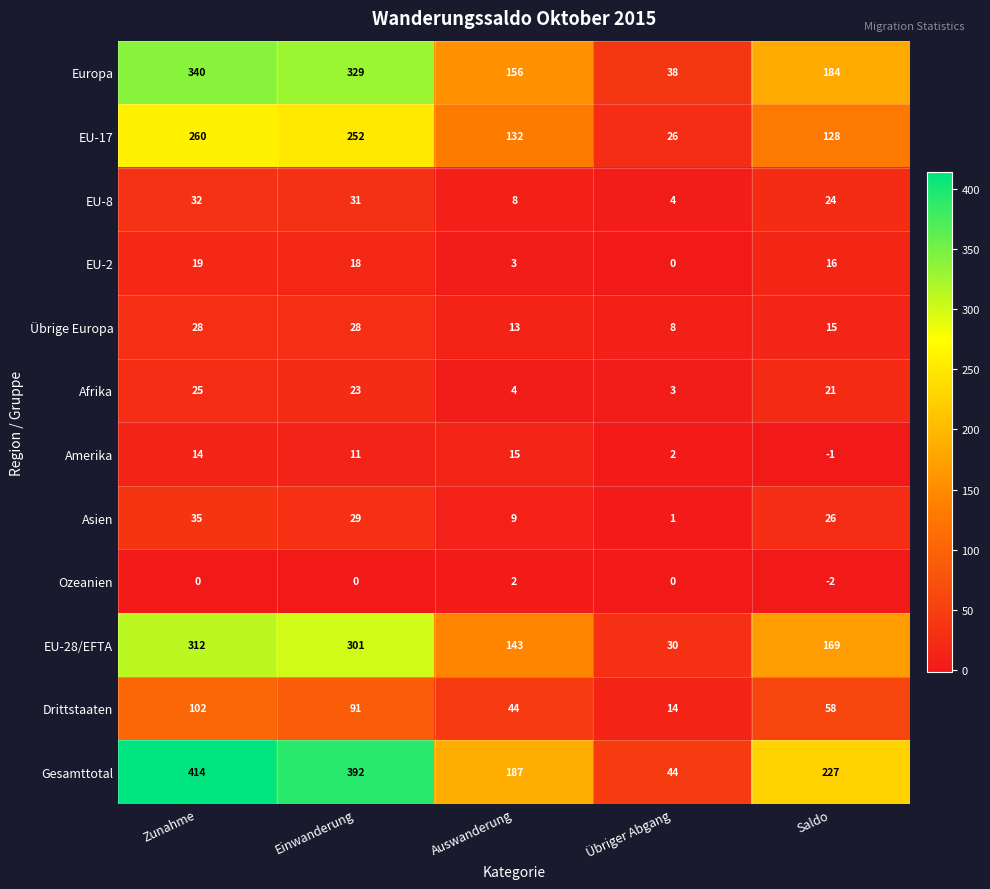

What is the sum of all EU-2 values?

56